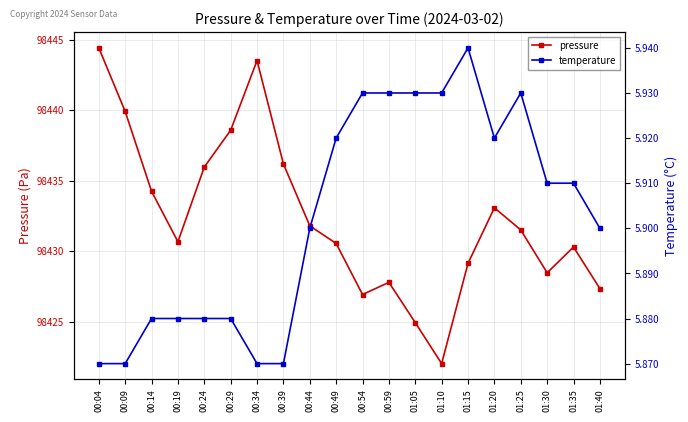

The value of pressure at 01:05 is 54164.6. True or false?

False